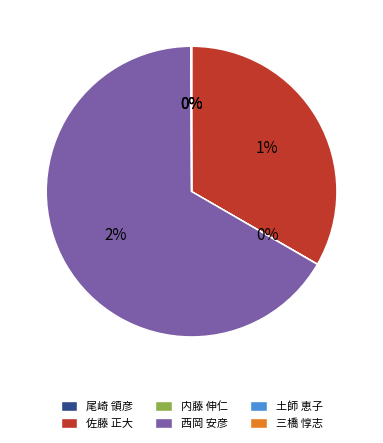

Is it true that 三橋 惇志 is 9% of the pie?

False